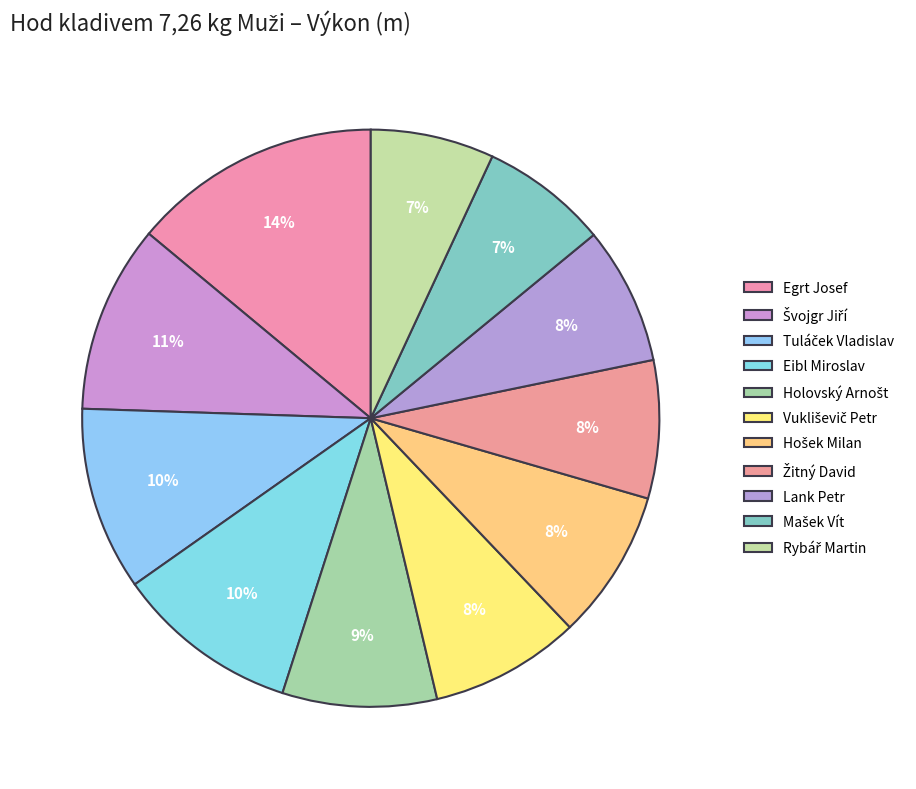

The Eibl Miroslav slice represents 1% of the pie. True or false?

False